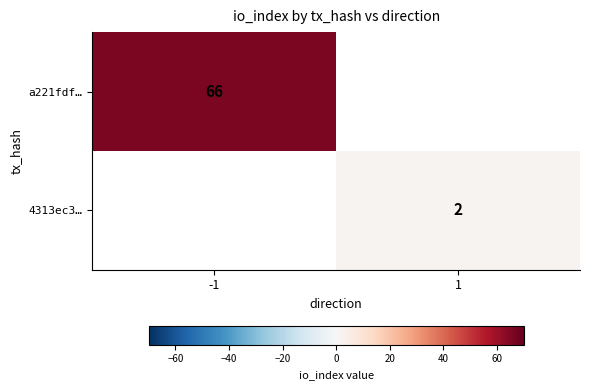

True or false: a221fdf… has a value of 30 at -1.

False